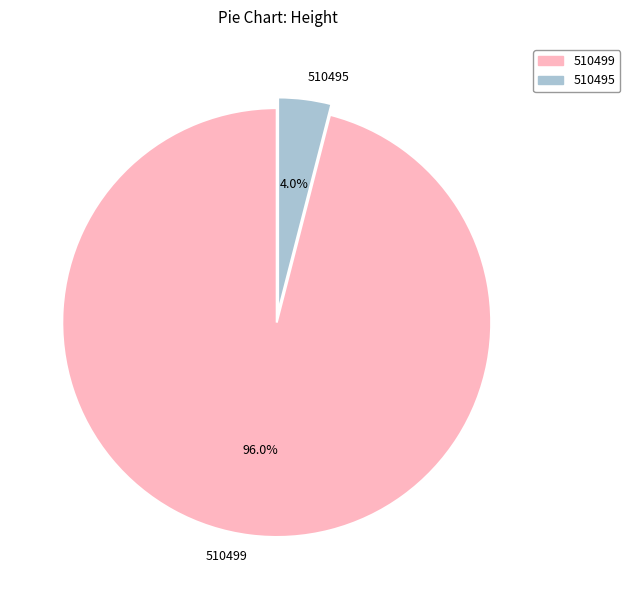

What percentage is the 510499 slice, to the nearest percent?

96%